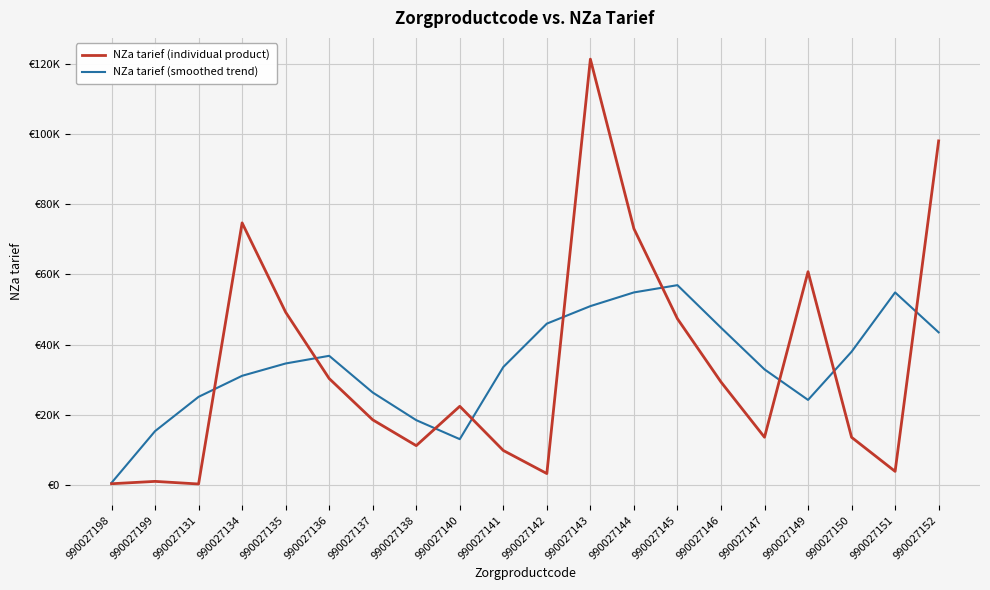

What is the total value across all series at 990027137?

44824.8